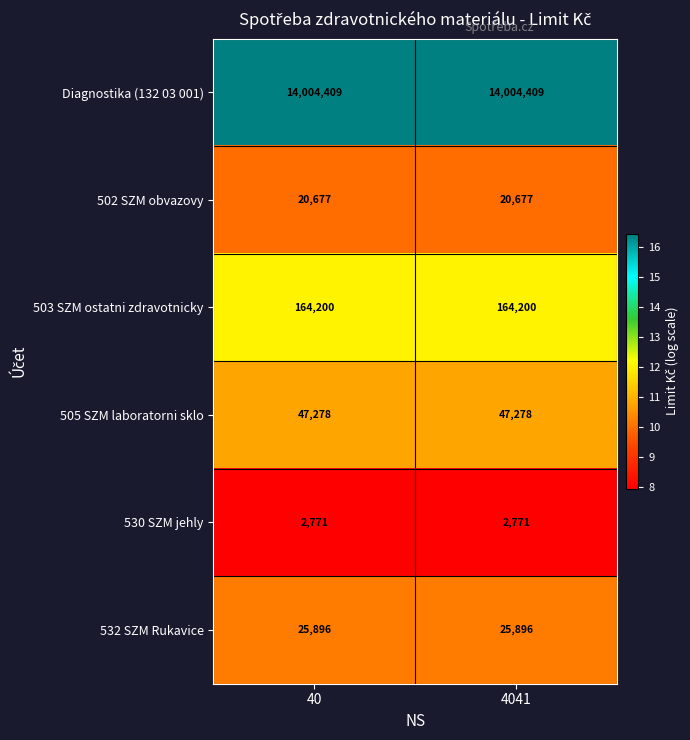

What is the highest value of the 530 SZM jehly series?

2771